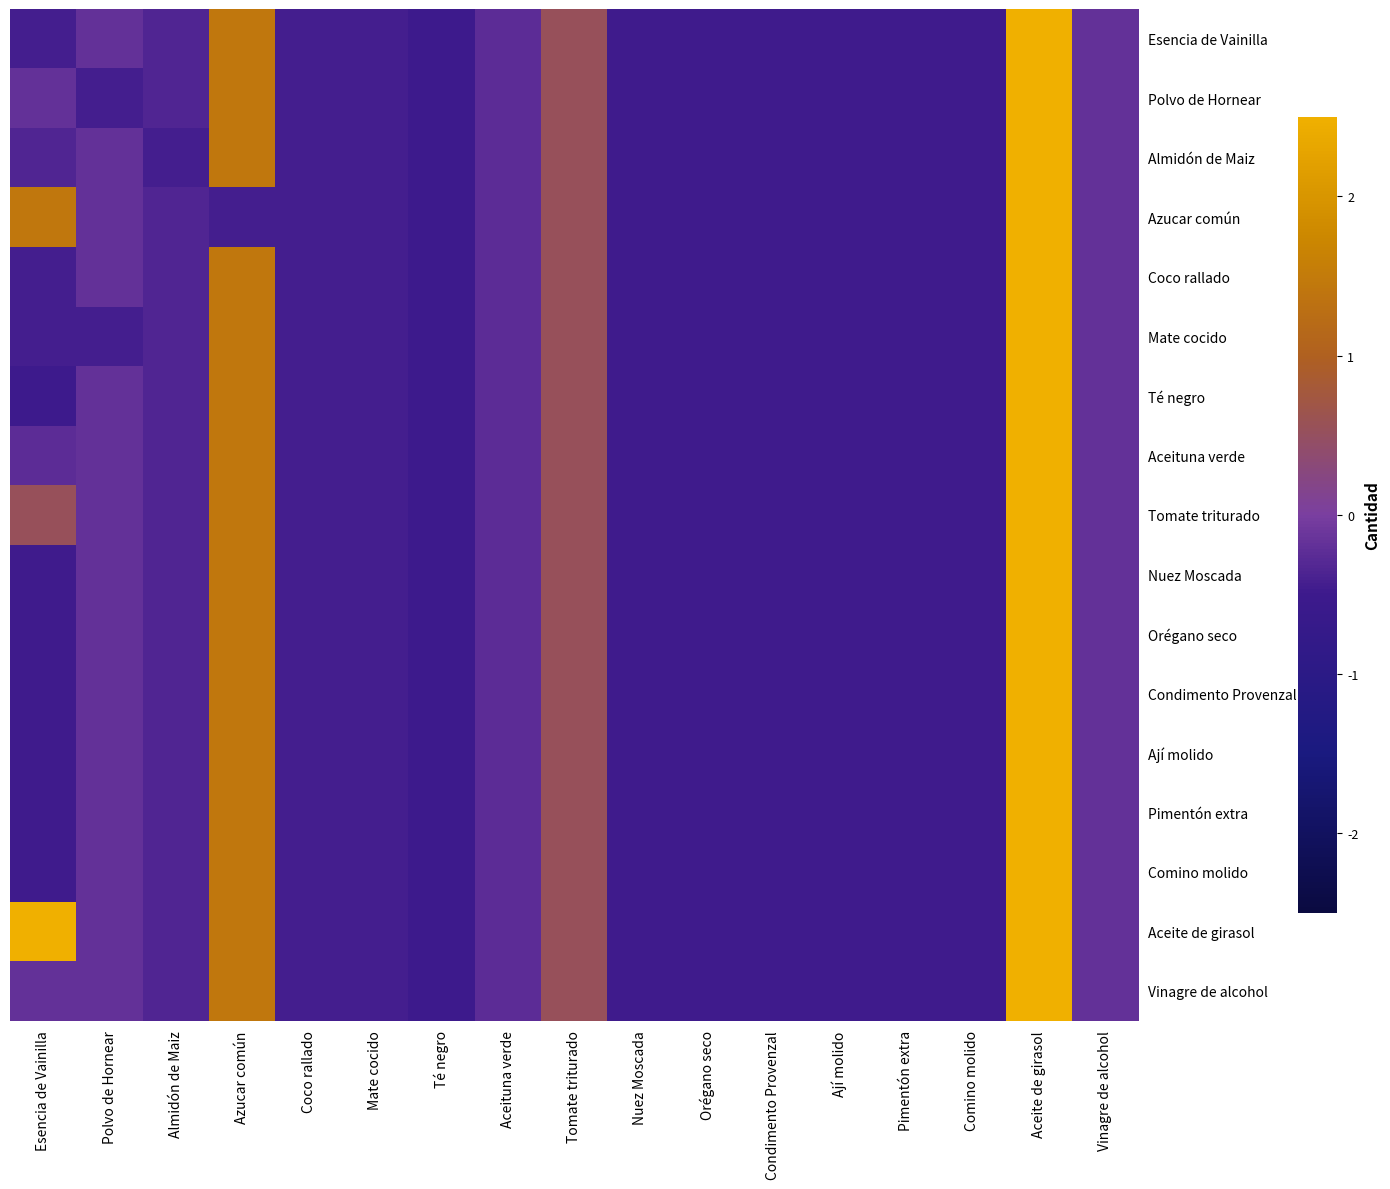

Reading left to right, list all the values displayed in this chart.

Esencia de Vainilla: Esencia de Vainilla=-0.4	Polvo de Hornear=-0.2	Almidón de Maiz=-0.3	Azucar común=1.4	Coco rallado=-0.4	Mate cocido=-0.4	Té negro=-0.5	Aceituna verde=-0.2	Tomate triturado=0.5	Nuez Moscada=-0.5	Orégano seco=-0.5	Condimento Provenzal=-0.5	Ají molido=-0.5	Pimentón extra=-0.5	Comino molido=-0.5	Aceite de girasol=3.4	Vinagre de alcohol=-0.2
Polvo de Hornear: Esencia de Vainilla=-0.2	Polvo de Hornear=-0.4	Almidón de Maiz=-0.3	Azucar común=1.4	Coco rallado=-0.4	Mate cocido=-0.4	Té negro=-0.5	Aceituna verde=-0.2	Tomate triturado=0.5	Nuez Moscada=-0.5	Orégano seco=-0.5	Condimento Provenzal=-0.5	Ají molido=-0.5	Pimentón extra=-0.5	Comino molido=-0.5	Aceite de girasol=3.4	Vinagre de alcohol=-0.2
Almidón de Maiz: Esencia de Vainilla=-0.3	Polvo de Hornear=-0.2	Almidón de Maiz=-0.4	Azucar común=1.4	Coco rallado=-0.4	Mate cocido=-0.4	Té negro=-0.5	Aceituna verde=-0.2	Tomate triturado=0.5	Nuez Moscada=-0.5	Orégano seco=-0.5	Condimento Provenzal=-0.5	Ají molido=-0.5	Pimentón extra=-0.5	Comino molido=-0.5	Aceite de girasol=3.4	Vinagre de alcohol=-0.2
Azucar común: Esencia de Vainilla=1.4	Polvo de Hornear=-0.2	Almidón de Maiz=-0.3	Azucar común=-0.4	Coco rallado=-0.4	Mate cocido=-0.4	Té negro=-0.5	Aceituna verde=-0.2	Tomate triturado=0.5	Nuez Moscada=-0.5	Orégano seco=-0.5	Condimento Provenzal=-0.5	Ají molido=-0.5	Pimentón extra=-0.5	Comino molido=-0.5	Aceite de girasol=3.4	Vinagre de alcohol=-0.2
Coco rallado: Esencia de Vainilla=-0.4	Polvo de Hornear=-0.2	Almidón de Maiz=-0.3	Azucar común=1.4	Coco rallado=-0.4	Mate cocido=-0.4	Té negro=-0.5	Aceituna verde=-0.2	Tomate triturado=0.5	Nuez Moscada=-0.5	Orégano seco=-0.5	Condimento Provenzal=-0.5	Ají molido=-0.5	Pimentón extra=-0.5	Comino molido=-0.5	Aceite de girasol=3.4	Vinagre de alcohol=-0.2
Mate cocido: Esencia de Vainilla=-0.4	Polvo de Hornear=-0.4	Almidón de Maiz=-0.3	Azucar común=1.4	Coco rallado=-0.4	Mate cocido=-0.4	Té negro=-0.5	Aceituna verde=-0.2	Tomate triturado=0.5	Nuez Moscada=-0.5	Orégano seco=-0.5	Condimento Provenzal=-0.5	Ají molido=-0.5	Pimentón extra=-0.5	Comino molido=-0.5	Aceite de girasol=3.4	Vinagre de alcohol=-0.2
Té negro: Esencia de Vainilla=-0.5	Polvo de Hornear=-0.2	Almidón de Maiz=-0.3	Azucar común=1.4	Coco rallado=-0.4	Mate cocido=-0.4	Té negro=-0.5	Aceituna verde=-0.2	Tomate triturado=0.5	Nuez Moscada=-0.5	Orégano seco=-0.5	Condimento Provenzal=-0.5	Ají molido=-0.5	Pimentón extra=-0.5	Comino molido=-0.5	Aceite de girasol=3.4	Vinagre de alcohol=-0.2
Aceituna verde: Esencia de Vainilla=-0.2	Polvo de Hornear=-0.2	Almidón de Maiz=-0.3	Azucar común=1.4	Coco rallado=-0.4	Mate cocido=-0.4	Té negro=-0.5	Aceituna verde=-0.2	Tomate triturado=0.5	Nuez Moscada=-0.5	Orégano seco=-0.5	Condimento Provenzal=-0.5	Ají molido=-0.5	Pimentón extra=-0.5	Comino molido=-0.5	Aceite de girasol=3.4	Vinagre de alcohol=-0.2
Tomate triturado: Esencia de Vainilla=0.5	Polvo de Hornear=-0.2	Almidón de Maiz=-0.3	Azucar común=1.4	Coco rallado=-0.4	Mate cocido=-0.4	Té negro=-0.5	Aceituna verde=-0.2	Tomate triturado=0.5	Nuez Moscada=-0.5	Orégano seco=-0.5	Condimento Provenzal=-0.5	Ají molido=-0.5	Pimentón extra=-0.5	Comino molido=-0.5	Aceite de girasol=3.4	Vinagre de alcohol=-0.2
Nuez Moscada: Esencia de Vainilla=-0.5	Polvo de Hornear=-0.2	Almidón de Maiz=-0.3	Azucar común=1.4	Coco rallado=-0.4	Mate cocido=-0.4	Té negro=-0.5	Aceituna verde=-0.2	Tomate triturado=0.5	Nuez Moscada=-0.5	Orégano seco=-0.5	Condimento Provenzal=-0.5	Ají molido=-0.5	Pimentón extra=-0.5	Comino molido=-0.5	Aceite de girasol=3.4	Vinagre de alcohol=-0.2
Orégano seco: Esencia de Vainilla=-0.5	Polvo de Hornear=-0.2	Almidón de Maiz=-0.3	Azucar común=1.4	Coco rallado=-0.4	Mate cocido=-0.4	Té negro=-0.5	Aceituna verde=-0.2	Tomate triturado=0.5	Nuez Moscada=-0.5	Orégano seco=-0.5	Condimento Provenzal=-0.5	Ají molido=-0.5	Pimentón extra=-0.5	Comino molido=-0.5	Aceite de girasol=3.4	Vinagre de alcohol=-0.2
Condimento Provenzal: Esencia de Vainilla=-0.5	Polvo de Hornear=-0.2	Almidón de Maiz=-0.3	Azucar común=1.4	Coco rallado=-0.4	Mate cocido=-0.4	Té negro=-0.5	Aceituna verde=-0.2	Tomate triturado=0.5	Nuez Moscada=-0.5	Orégano seco=-0.5	Condimento Provenzal=-0.5	Ají molido=-0.5	Pimentón extra=-0.5	Comino molido=-0.5	Aceite de girasol=3.4	Vinagre de alcohol=-0.2
Ají molido: Esencia de Vainilla=-0.5	Polvo de Hornear=-0.2	Almidón de Maiz=-0.3	Azucar común=1.4	Coco rallado=-0.4	Mate cocido=-0.4	Té negro=-0.5	Aceituna verde=-0.2	Tomate triturado=0.5	Nuez Moscada=-0.5	Orégano seco=-0.5	Condimento Provenzal=-0.5	Ají molido=-0.5	Pimentón extra=-0.5	Comino molido=-0.5	Aceite de girasol=3.4	Vinagre de alcohol=-0.2
Pimentón extra: Esencia de Vainilla=-0.5	Polvo de Hornear=-0.2	Almidón de Maiz=-0.3	Azucar común=1.4	Coco rallado=-0.4	Mate cocido=-0.4	Té negro=-0.5	Aceituna verde=-0.2	Tomate triturado=0.5	Nuez Moscada=-0.5	Orégano seco=-0.5	Condimento Provenzal=-0.5	Ají molido=-0.5	Pimentón extra=-0.5	Comino molido=-0.5	Aceite de girasol=3.4	Vinagre de alcohol=-0.2
Comino molido: Esencia de Vainilla=-0.5	Polvo de Hornear=-0.2	Almidón de Maiz=-0.3	Azucar común=1.4	Coco rallado=-0.4	Mate cocido=-0.4	Té negro=-0.5	Aceituna verde=-0.2	Tomate triturado=0.5	Nuez Moscada=-0.5	Orégano seco=-0.5	Condimento Provenzal=-0.5	Ají molido=-0.5	Pimentón extra=-0.5	Comino molido=-0.5	Aceite de girasol=3.4	Vinagre de alcohol=-0.2
Aceite de girasol: Esencia de Vainilla=3.4	Polvo de Hornear=-0.2	Almidón de Maiz=-0.3	Azucar común=1.4	Coco rallado=-0.4	Mate cocido=-0.4	Té negro=-0.5	Aceituna verde=-0.2	Tomate triturado=0.5	Nuez Moscada=-0.5	Orégano seco=-0.5	Condimento Provenzal=-0.5	Ají molido=-0.5	Pimentón extra=-0.5	Comino molido=-0.5	Aceite de girasol=3.4	Vinagre de alcohol=-0.2
Vinagre de alcohol: Esencia de Vainilla=-0.2	Polvo de Hornear=-0.2	Almidón de Maiz=-0.3	Azucar común=1.4	Coco rallado=-0.4	Mate cocido=-0.4	Té negro=-0.5	Aceituna verde=-0.2	Tomate triturado=0.5	Nuez Moscada=-0.5	Orégano seco=-0.5	Condimento Provenzal=-0.5	Ají molido=-0.5	Pimentón extra=-0.5	Comino molido=-0.5	Aceite de girasol=3.4	Vinagre de alcohol=-0.2